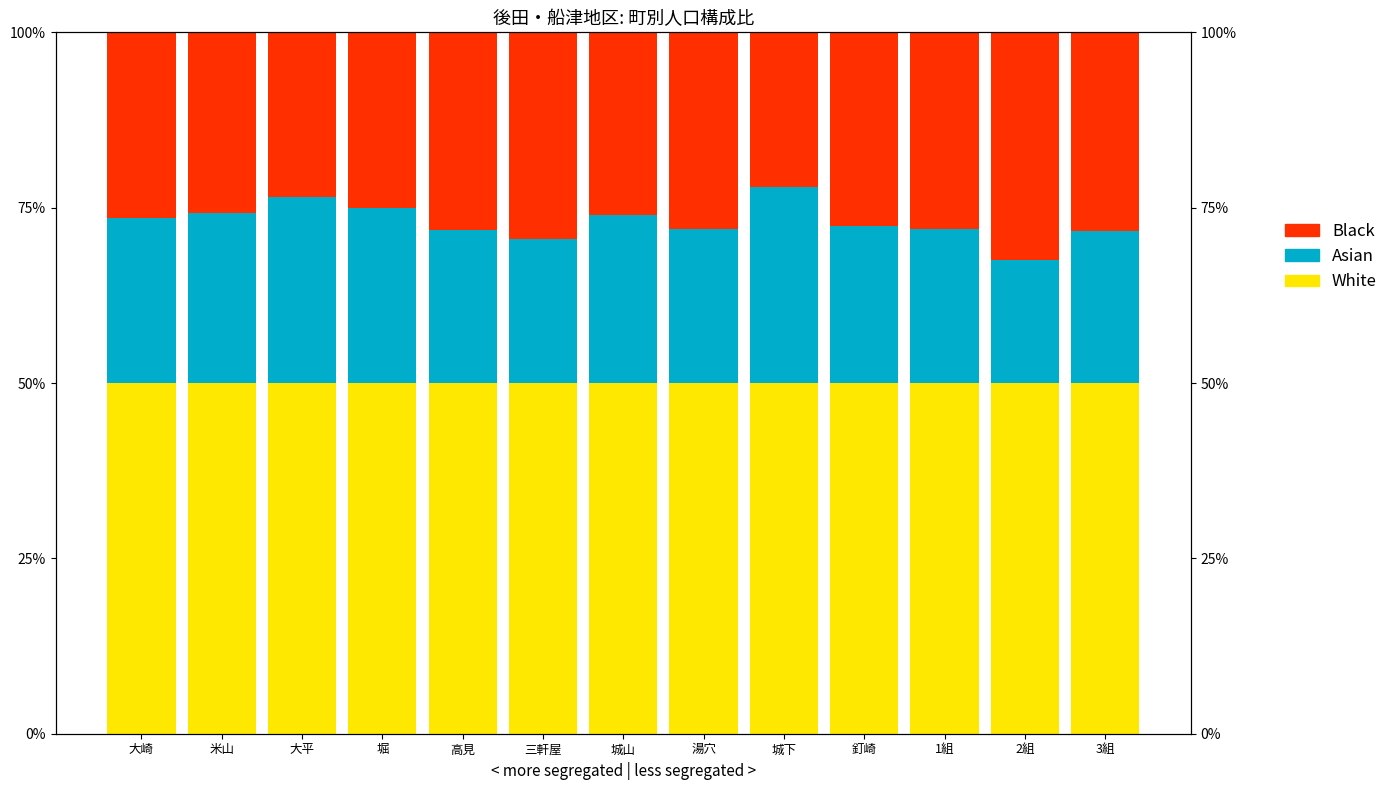

Which series has the largest total across all categories?

White